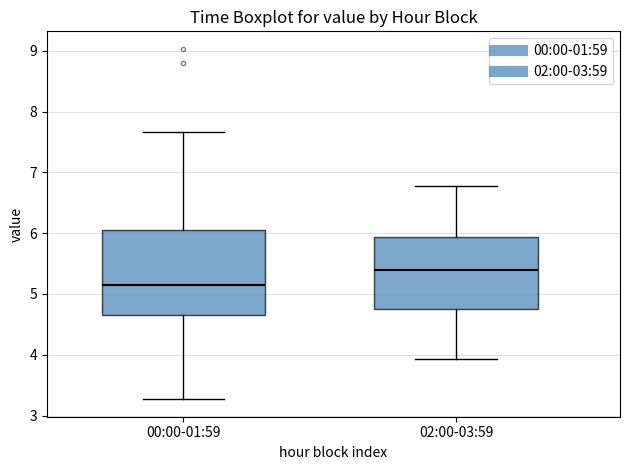

Reading left to right, read every box against the y-axis: the position of its median line, the range the box covers, and the ends of its whiskers. The values are not printed on the chart, so give them approximately, as read against the axis.

00:00-01:59: median 5.2, box 4.7 to 6.1, whiskers 3.3 to 7.7
02:00-03:59: median 5.4, box 4.8 to 5.9, whiskers 3.9 to 6.8